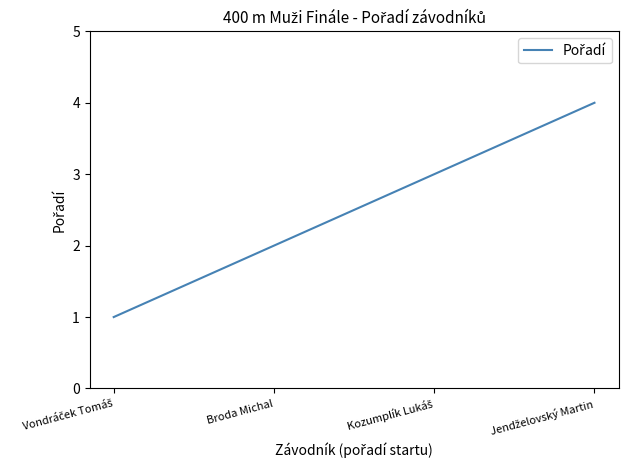

What is the greatest value displayed?

4